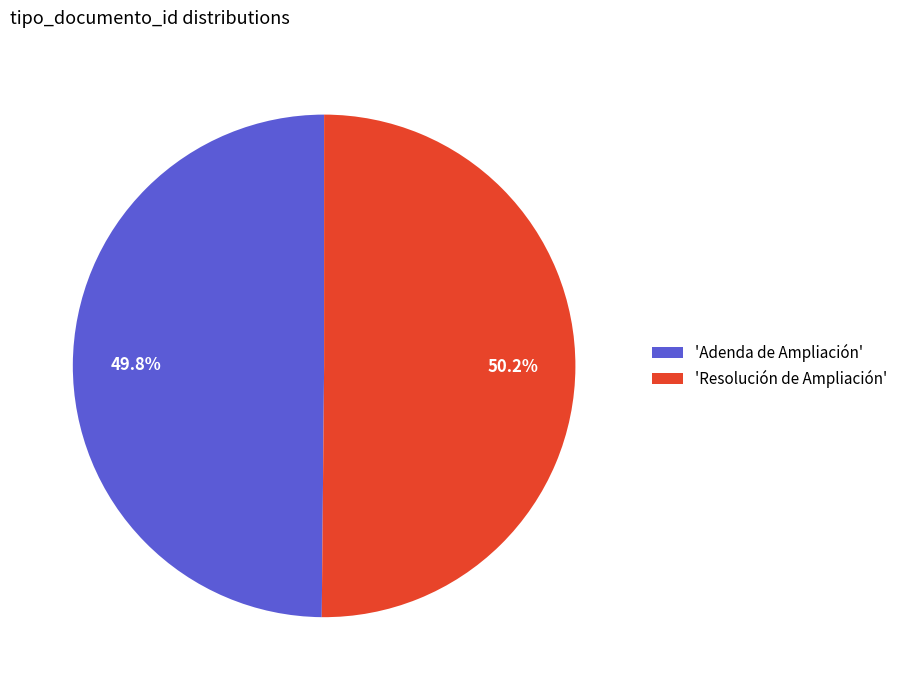

What is the ratio of the value at 'Adenda de Ampliación' to the value at 'Resolución de Ampliación'?

1.0